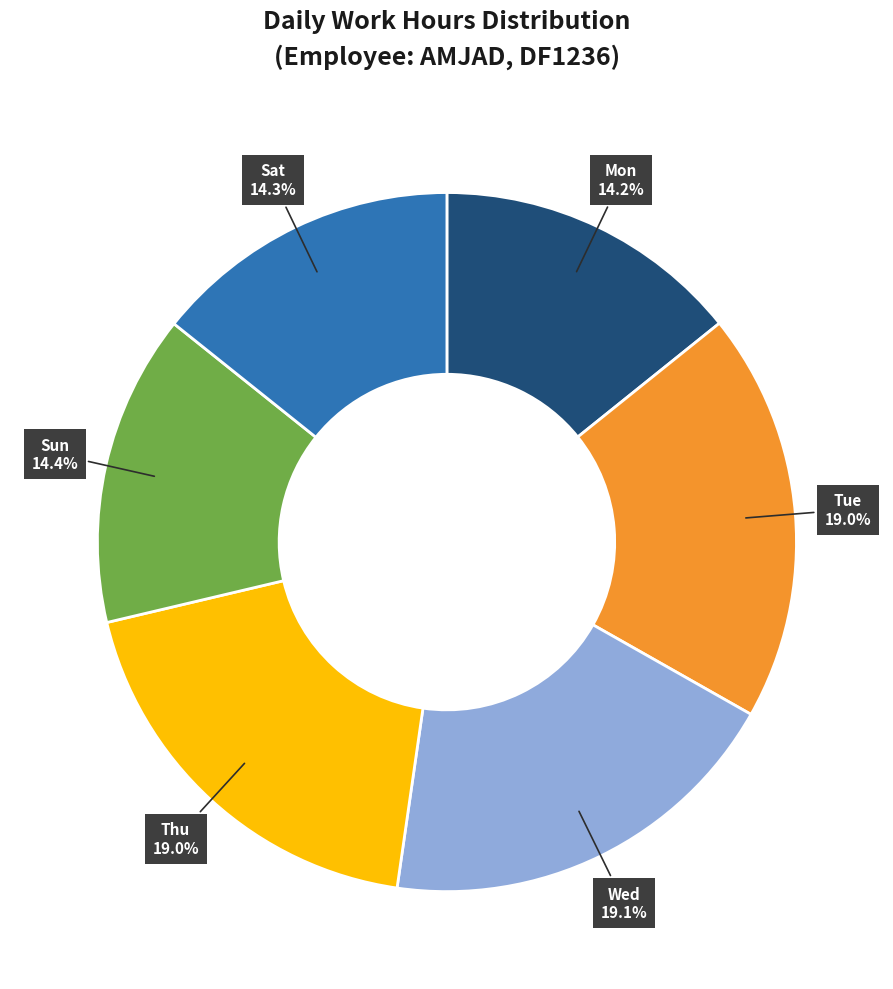

Is there a majority slice in this chart?

No